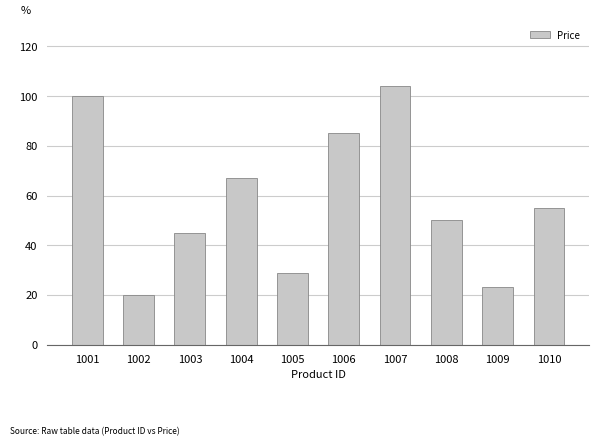

The value at 1007 is 25. True or false?

False